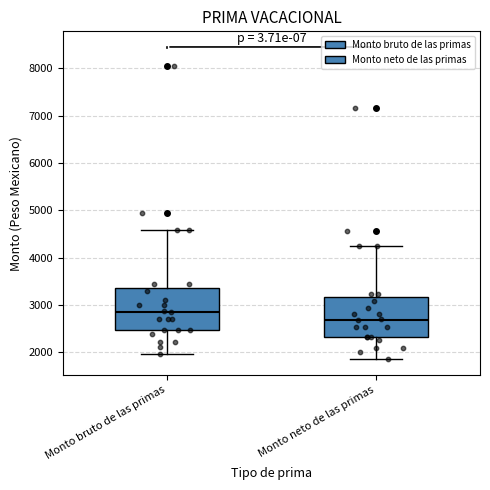

Where does the lower whisker of the box for Monto bruto de las primas end on the y-axis? The values are not printed on the chart, so give them approximately, as read against the axis.

2000